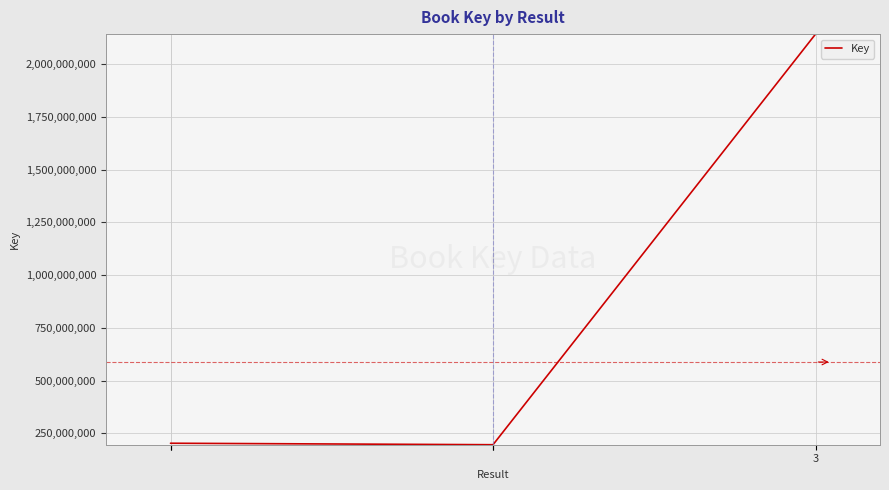

What is the sum of the values at 4 and 3?

2344325994